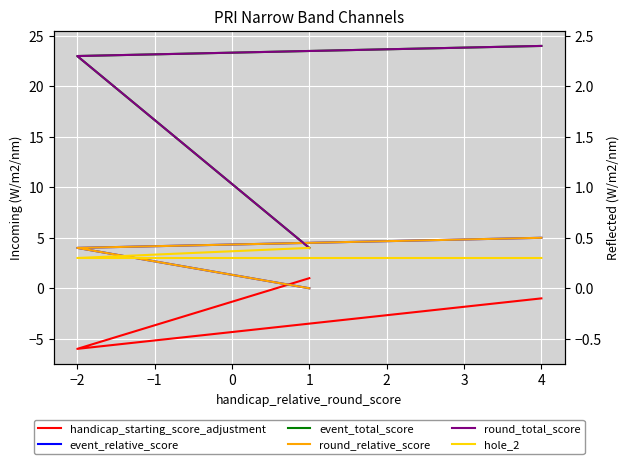

Is this an area chart (filled region under the line)?

No